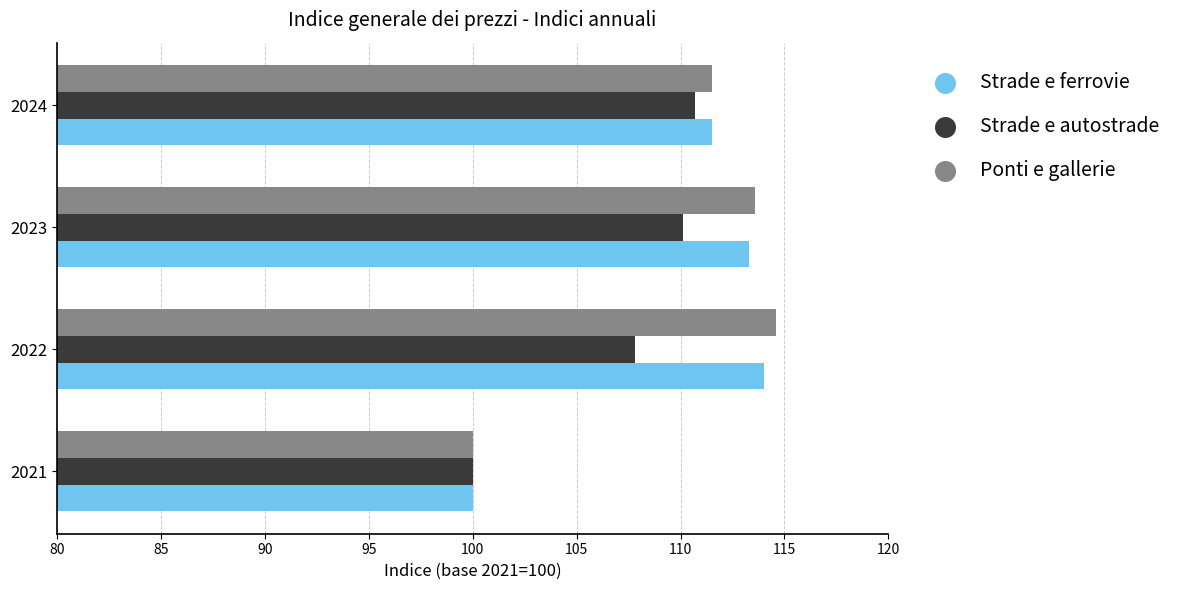

Is the value of Strade e autostrade at 2024 greater than the value of Strade e ferrovie at 2022?

No